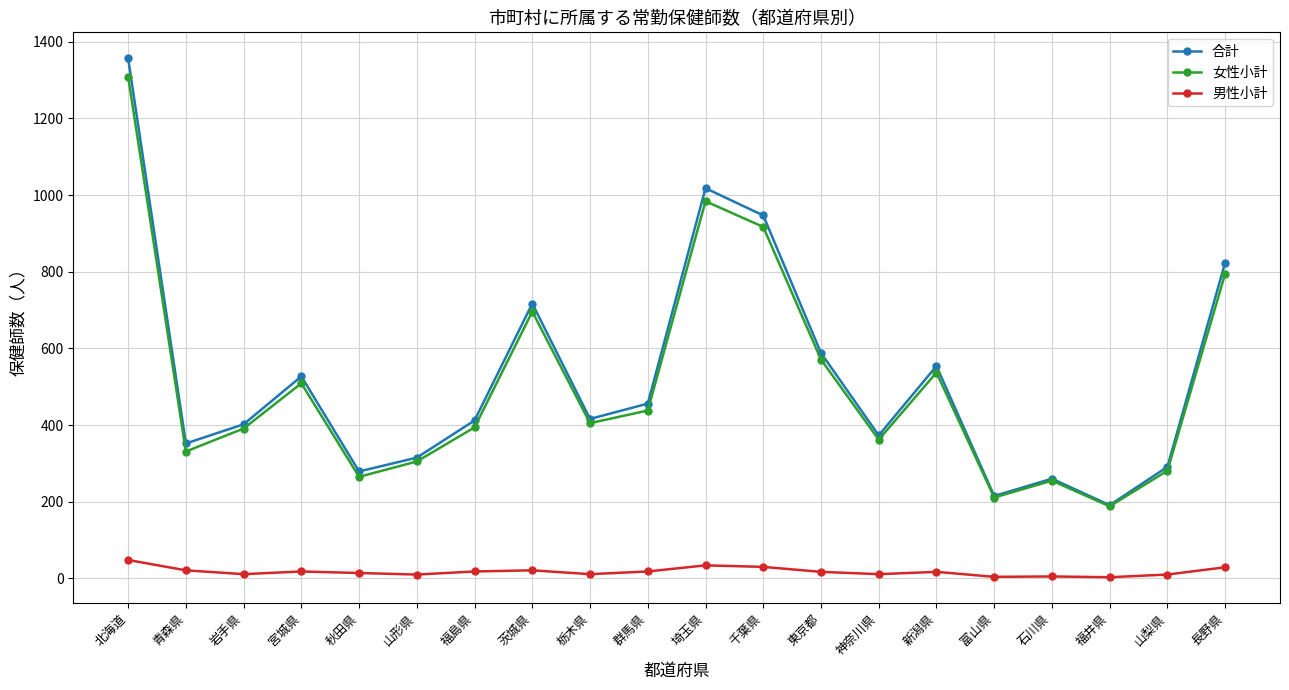

At which category is the sum across all series the highest?

北海道